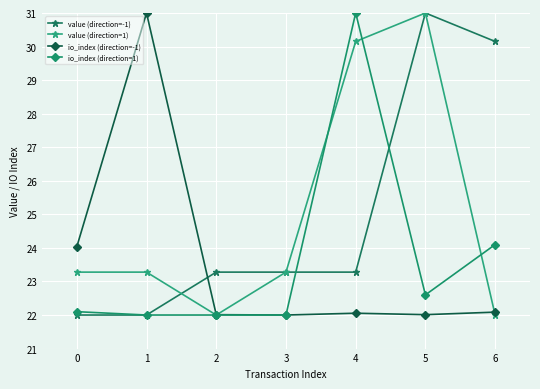

What is the difference between the second highest and minimum values in the value (direction=-1) series?

8.2